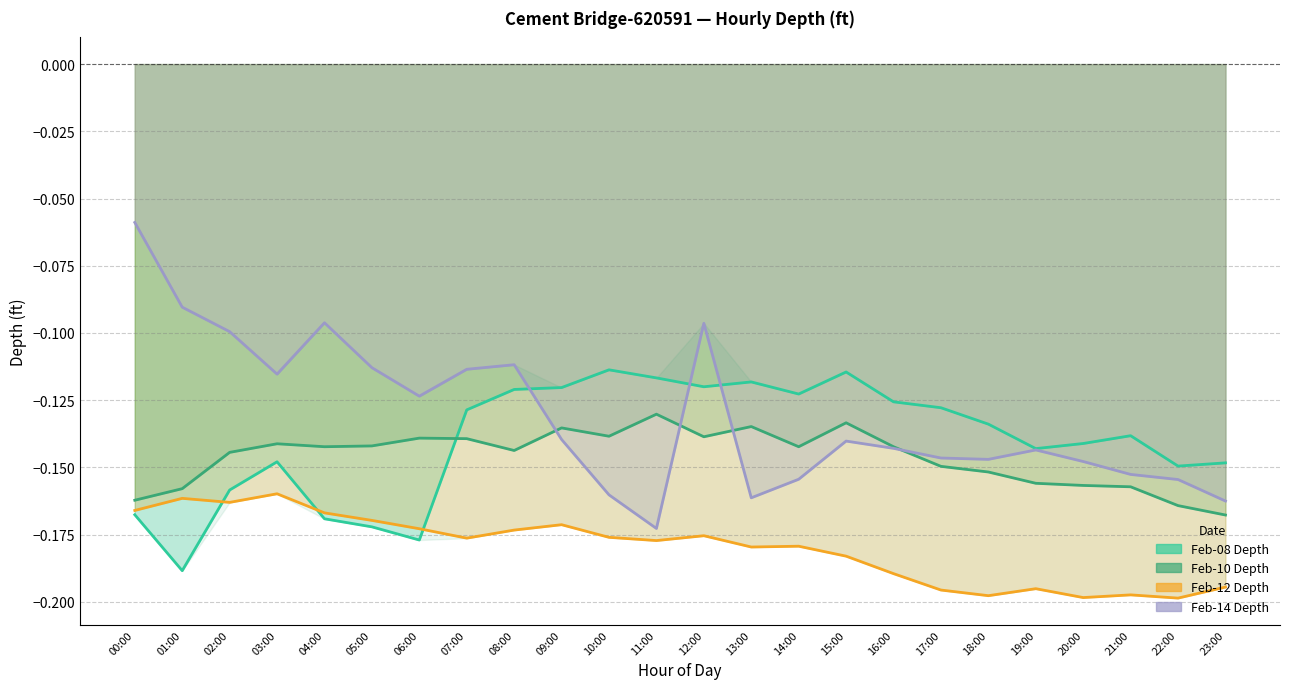

True or false: Feb-12 Depth has a value of -0.2 at 01:00.

True